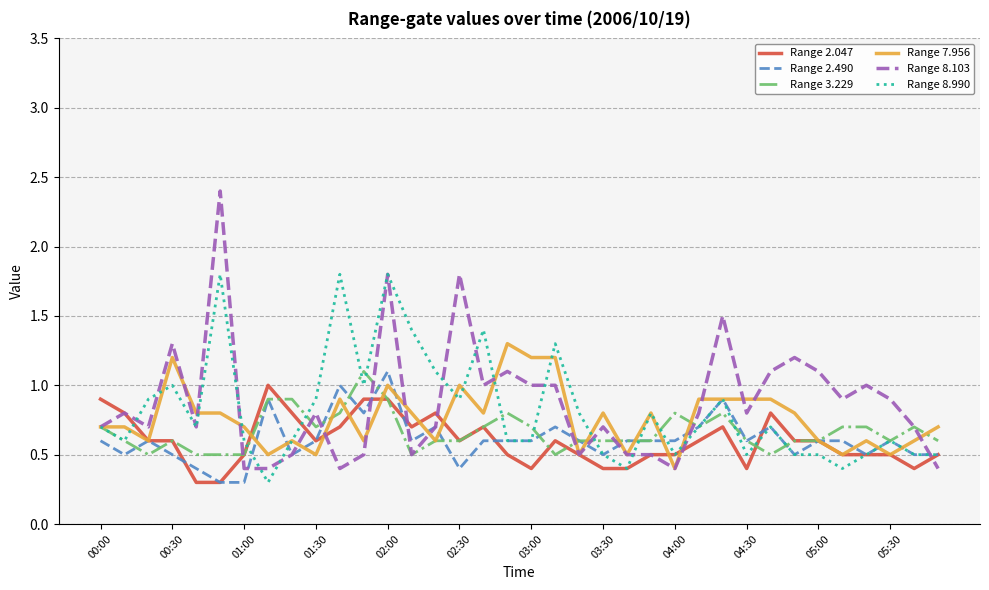

What is the difference between the second highest and second lowest values in the Range 7.956 series?

0.7